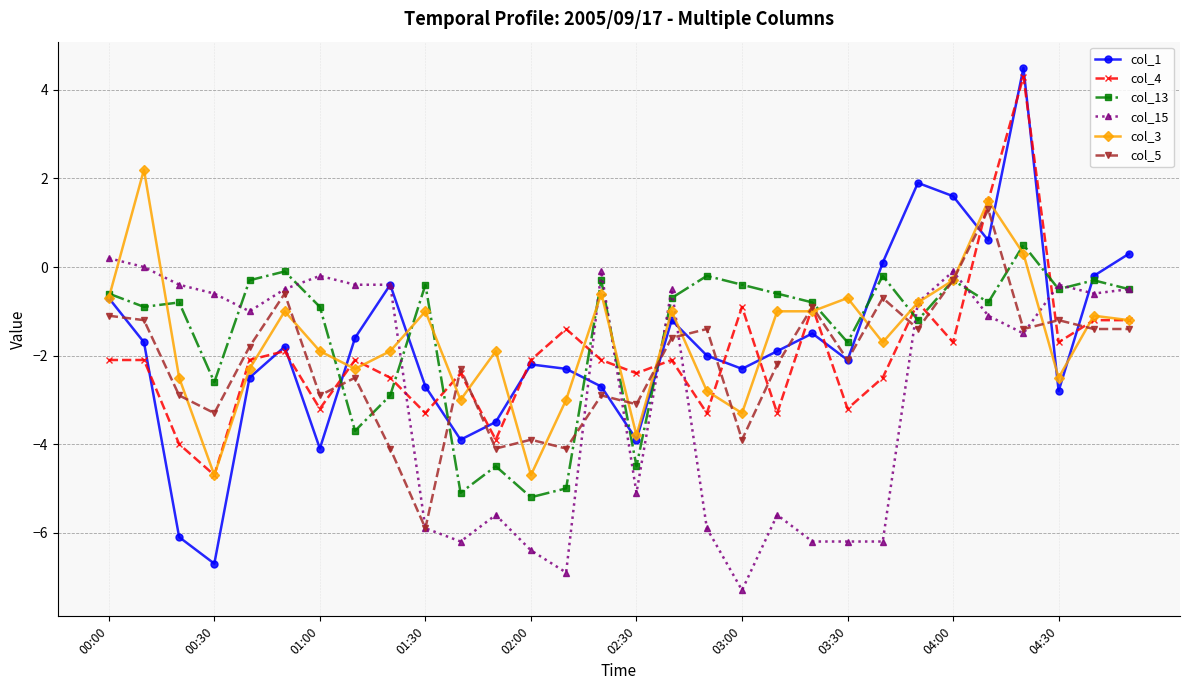

True or false: col_4 has more than 0 interior local peaks.

True